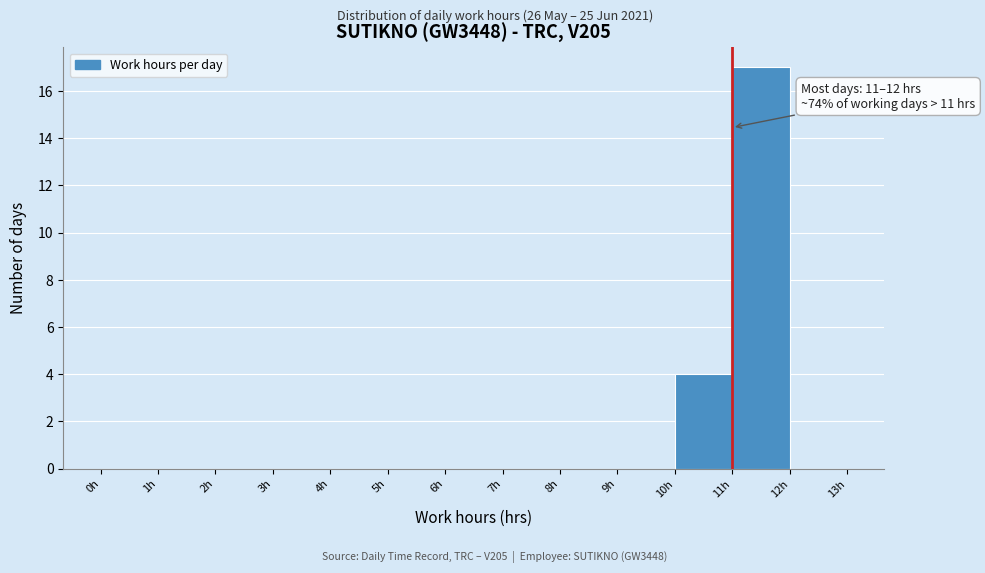

Over which range of the x-axis is the bar tallest?

11 to 12